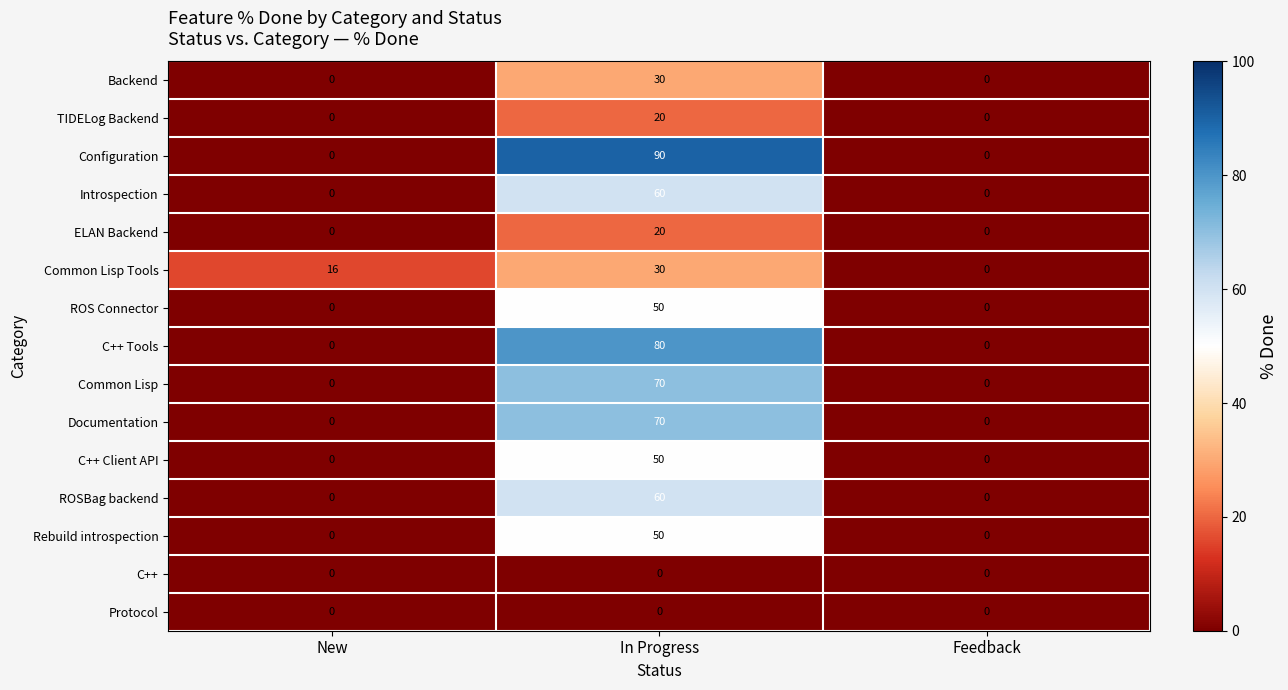

Which series has the widest spread of values?

Configuration